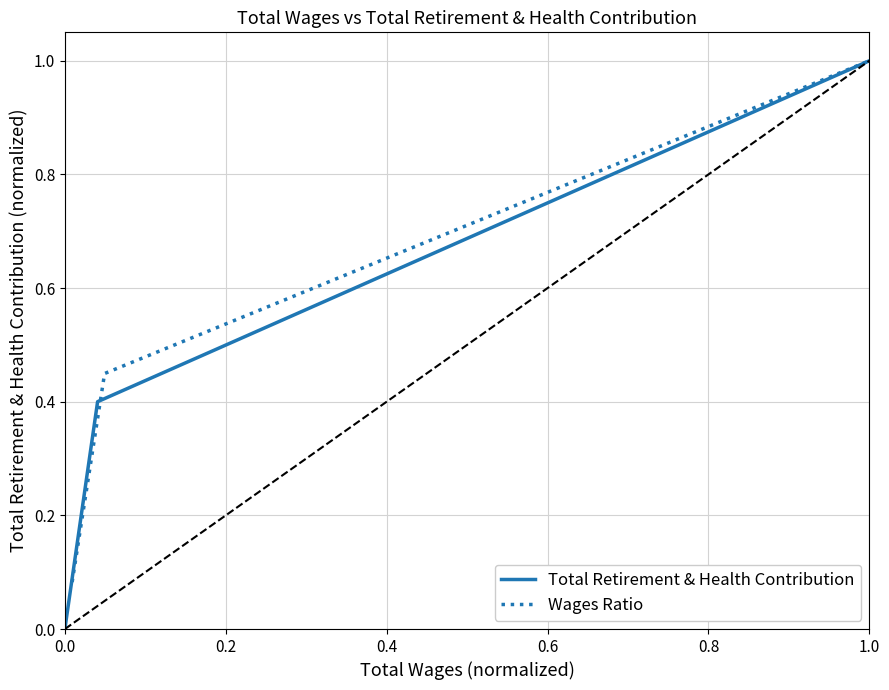

What is the maximum value for Wages Ratio?

1.0